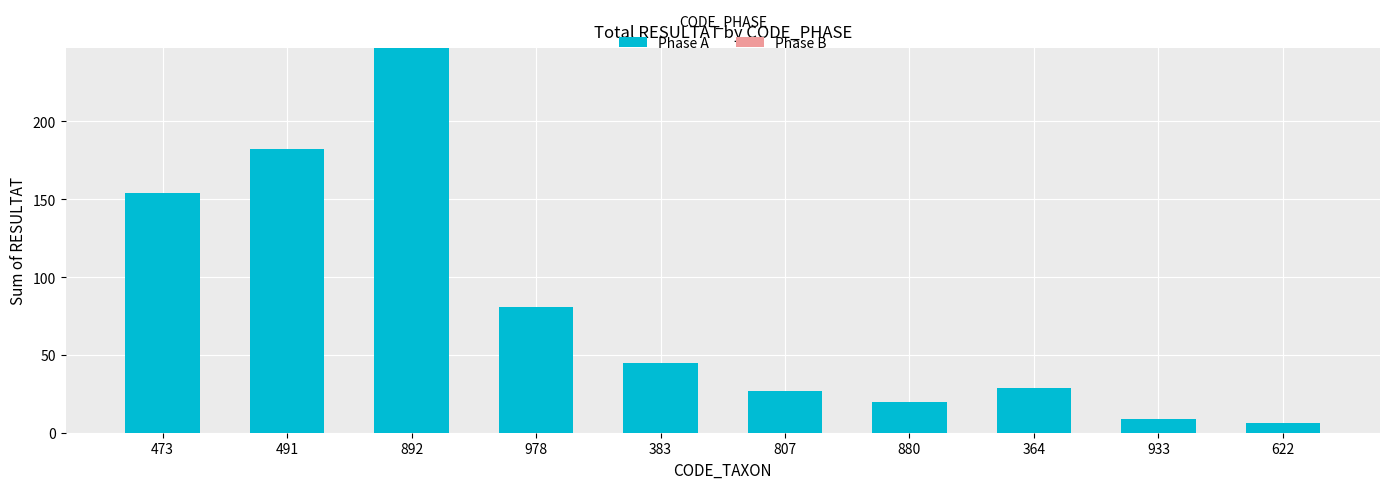

The chart shows a value of 27 at 807. True or false?

True